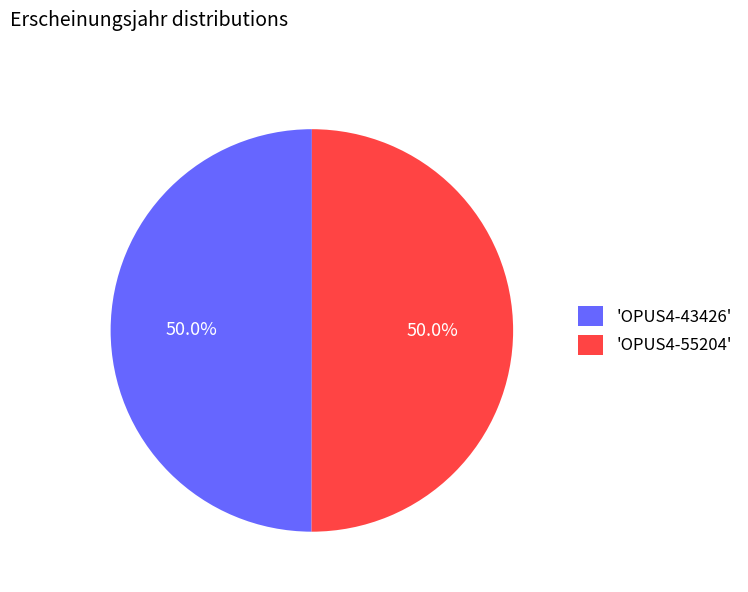

What is the ratio of the value at 'OPUS4-55204' to the value at 'OPUS4-43426'?

1.0